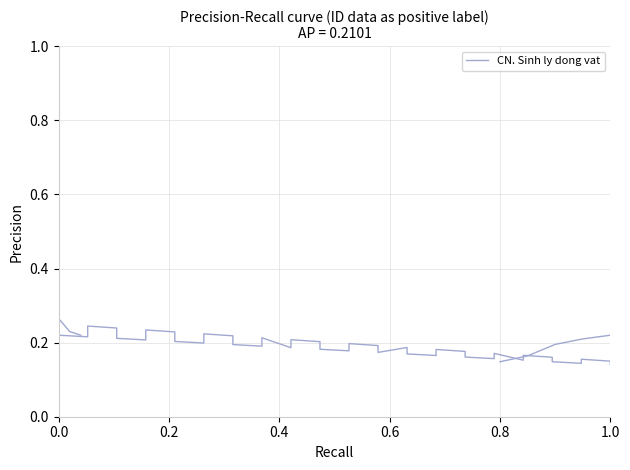

How many points are higher than both their immediate neighbors (excluding endpoints)?

11